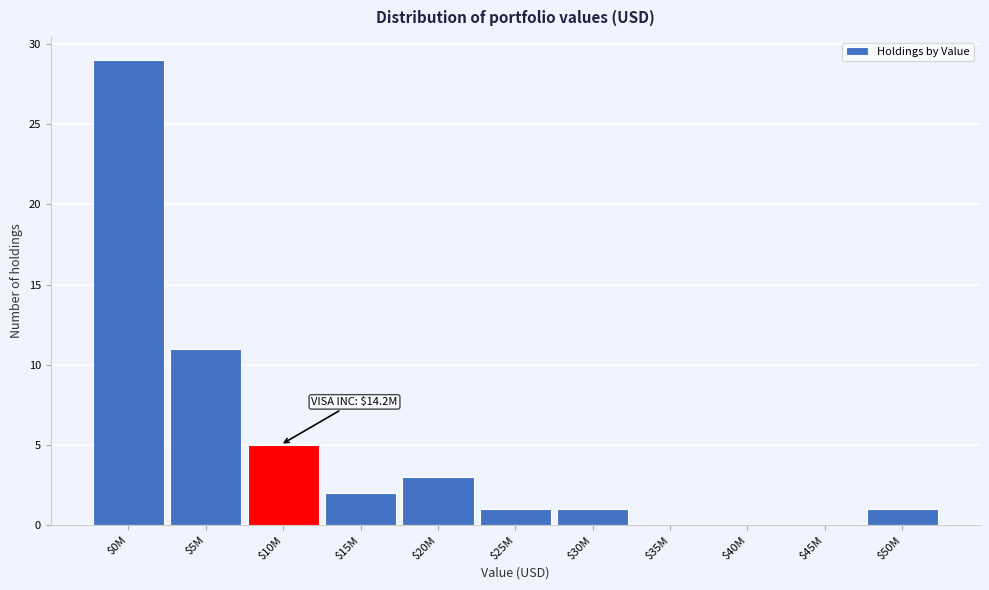

Where is the data nearest to the value 14?

$5M